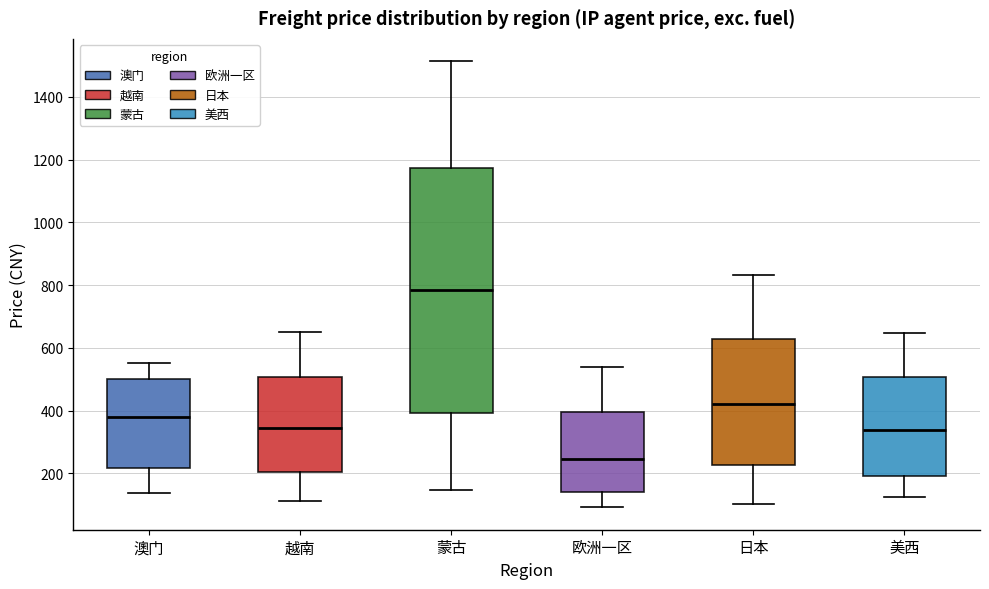

Which box's median line is the lowest?

欧洲一区